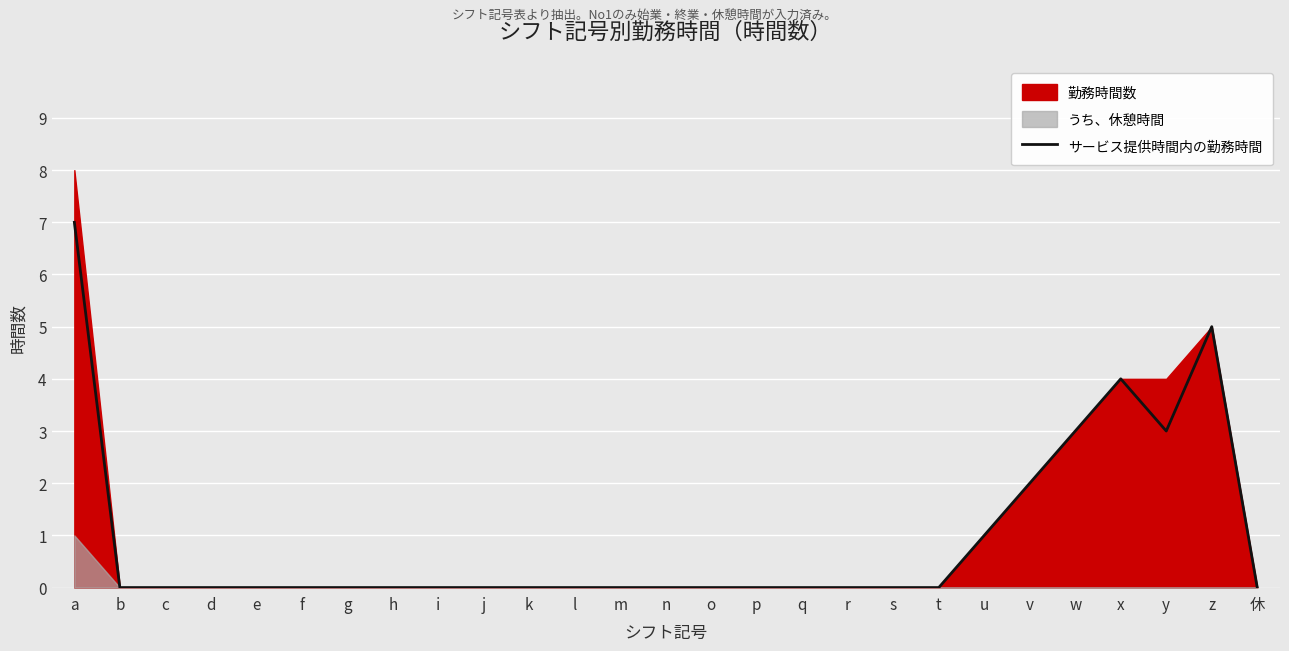

How many interior local peaks (higher than both neighbors) does the data have?

2